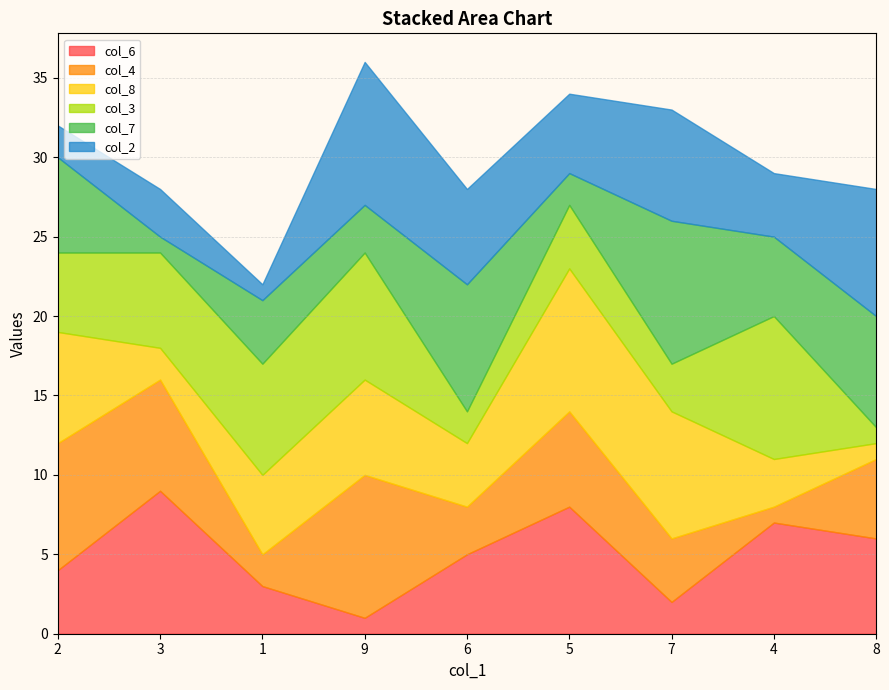

What is the value of the col_4 point at the 1st from the left?

8